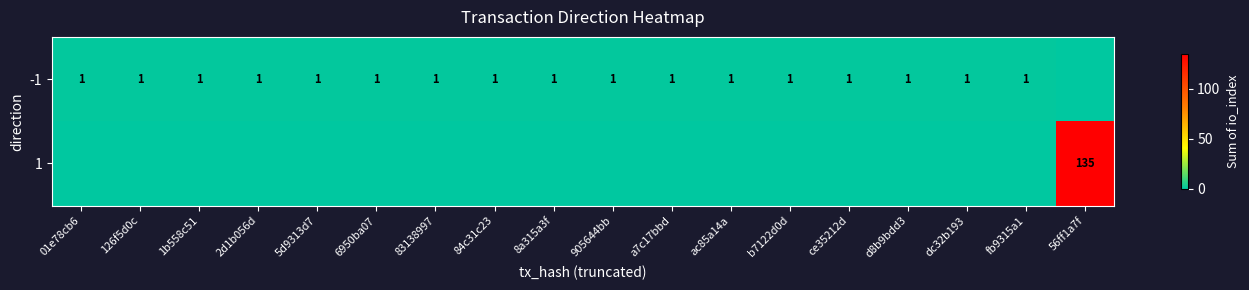

The value of -1 at b7122d0d is 1. True or false?

True